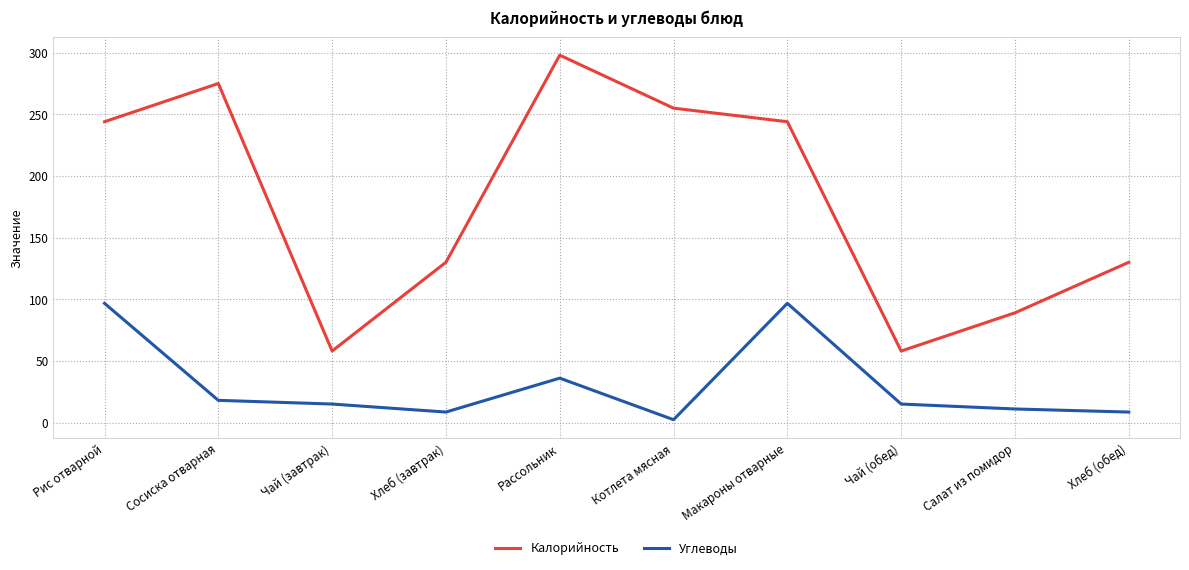

Is the value of Углеводы at Чай (обед) greater than the value of Калорийность at Салат из помидор?

No